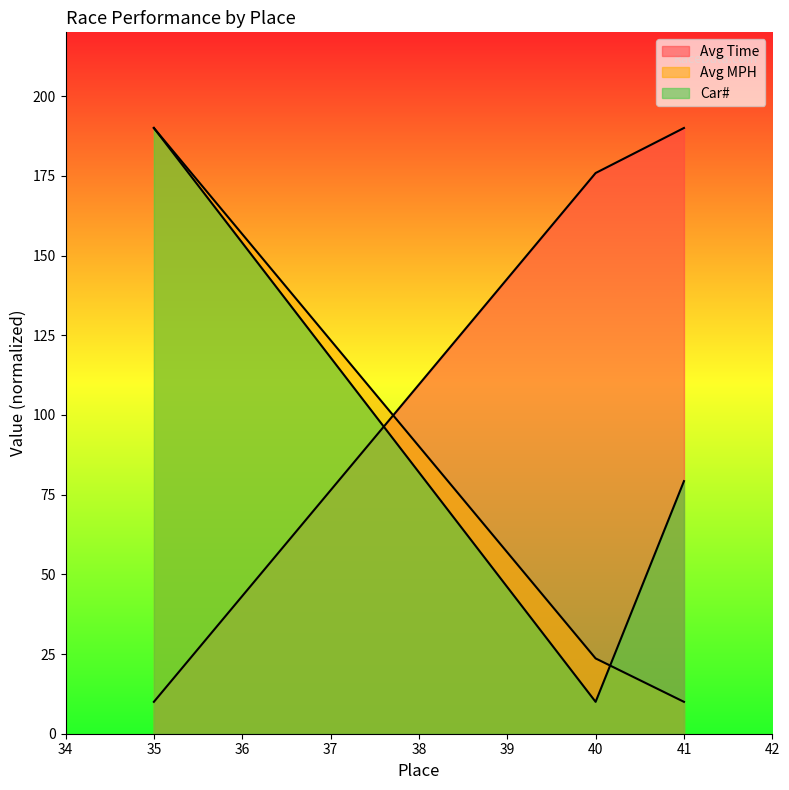

Reading left to right, list all the values displayed in this chart.

Avg Time: 35=10.0	40=175.9	41=190.0
Avg MPH: 35=190.0	40=23.6	41=10.0
Car#: 35=190.0	40=10.0	41=79.2